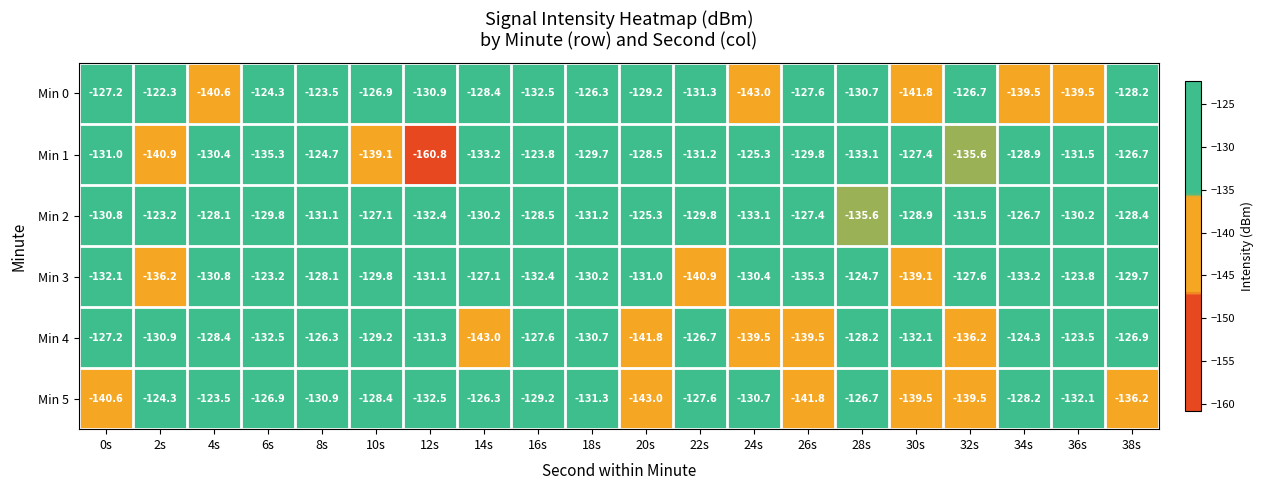

Which series has the largest total across all categories?

Min 2